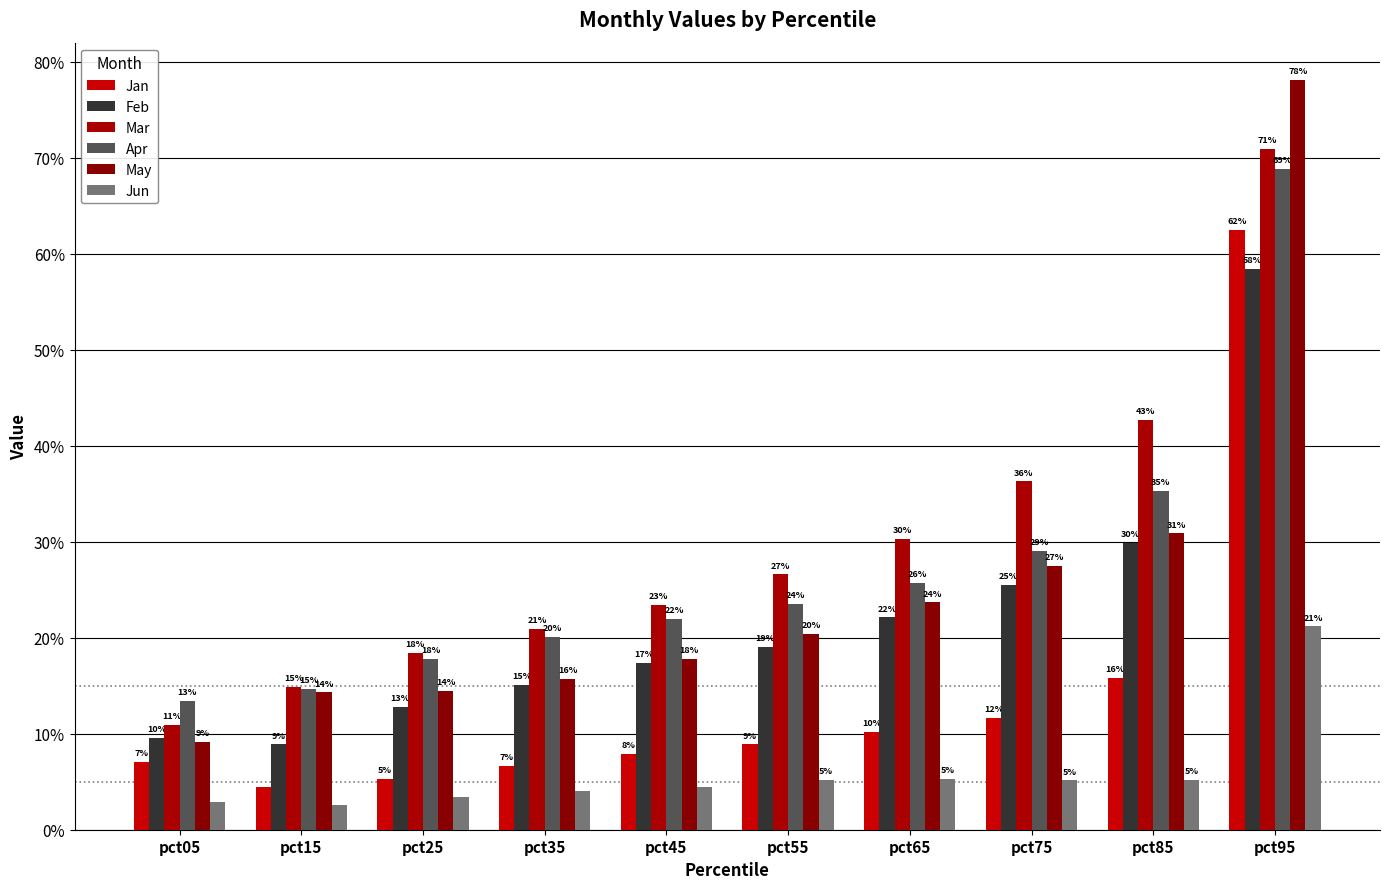

Which series has the largest total across all categories?

Mar